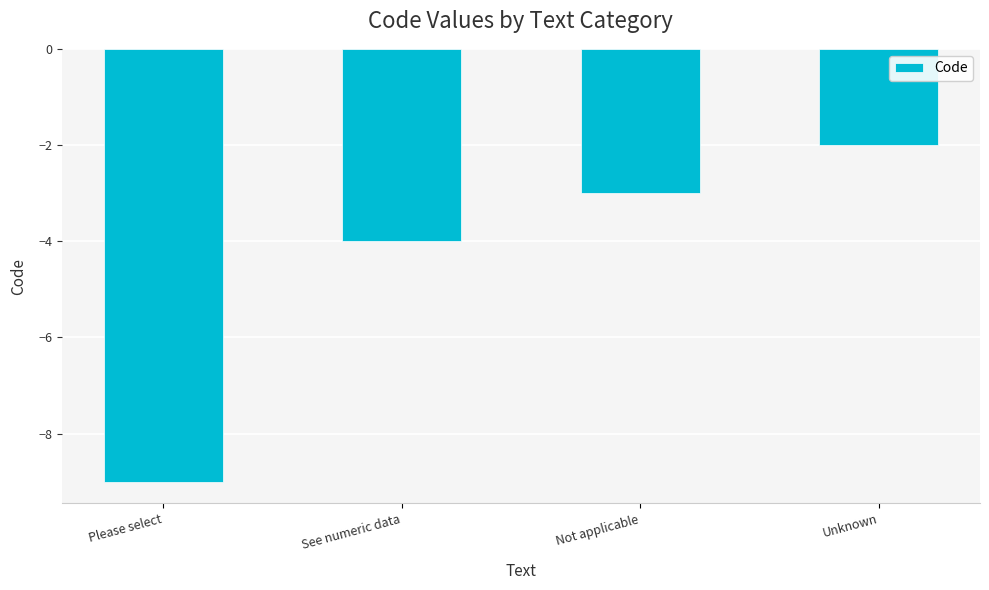

Are the bars horizontal?

No